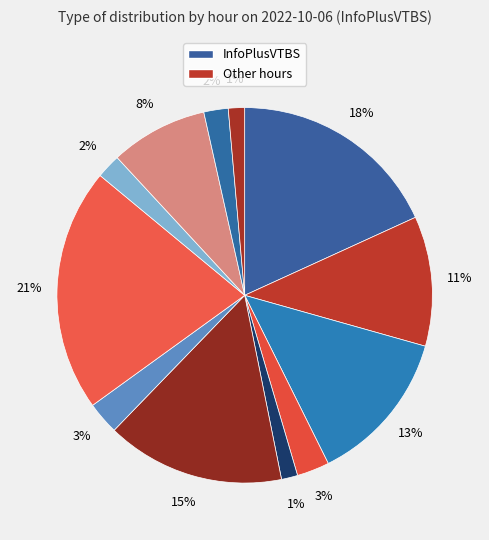

Count the number of slices in the pie.

12